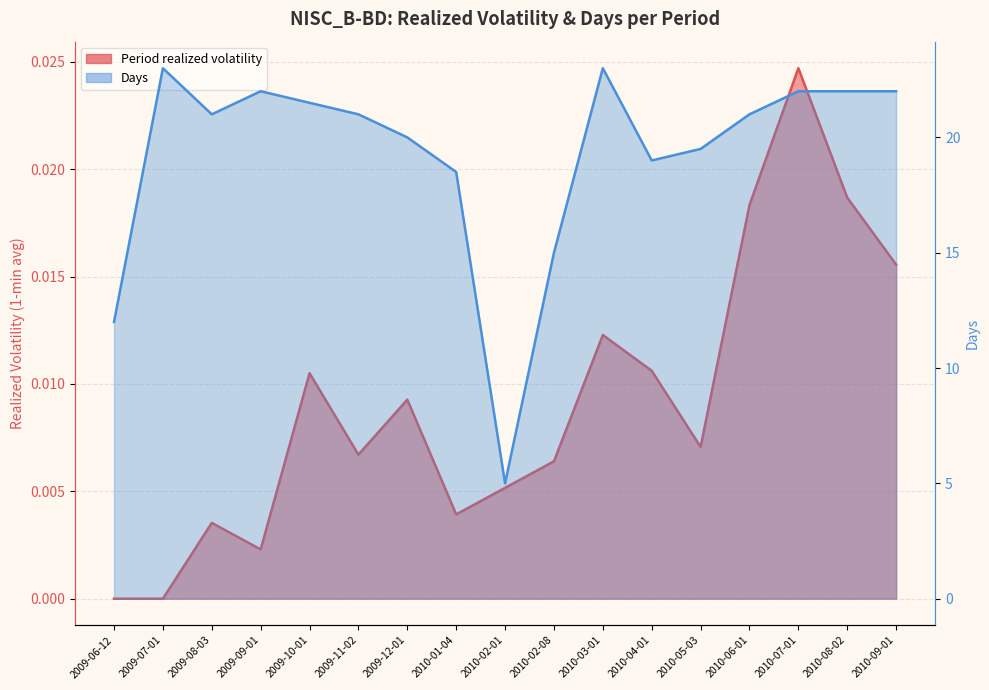

Is it true that Period realized volatility equals 0.0 at 2009-07-01?

True